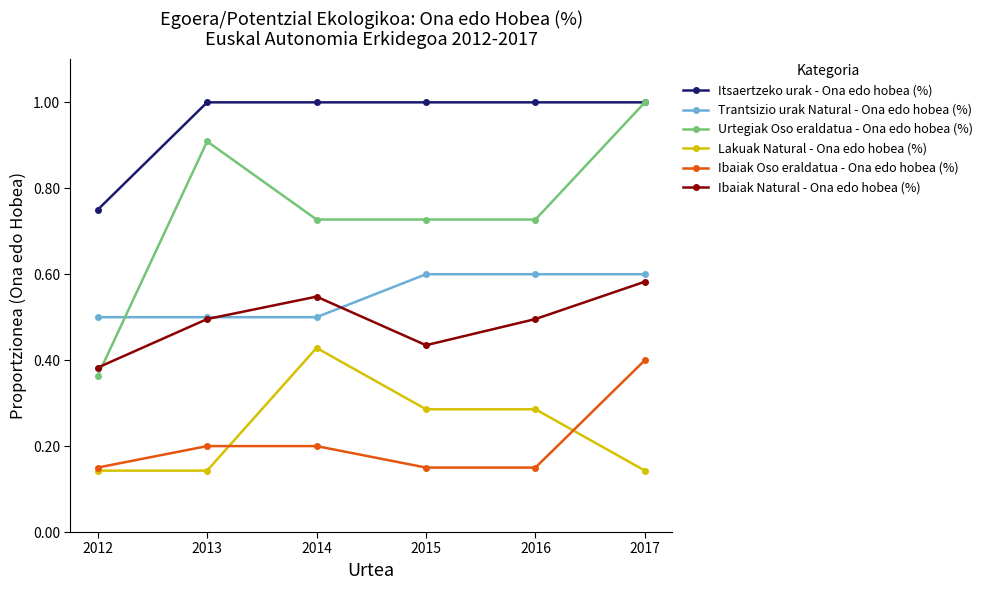

Where is Itsaertzeko urak - Ona edo hobea (%) nearest to the value 0?

2012